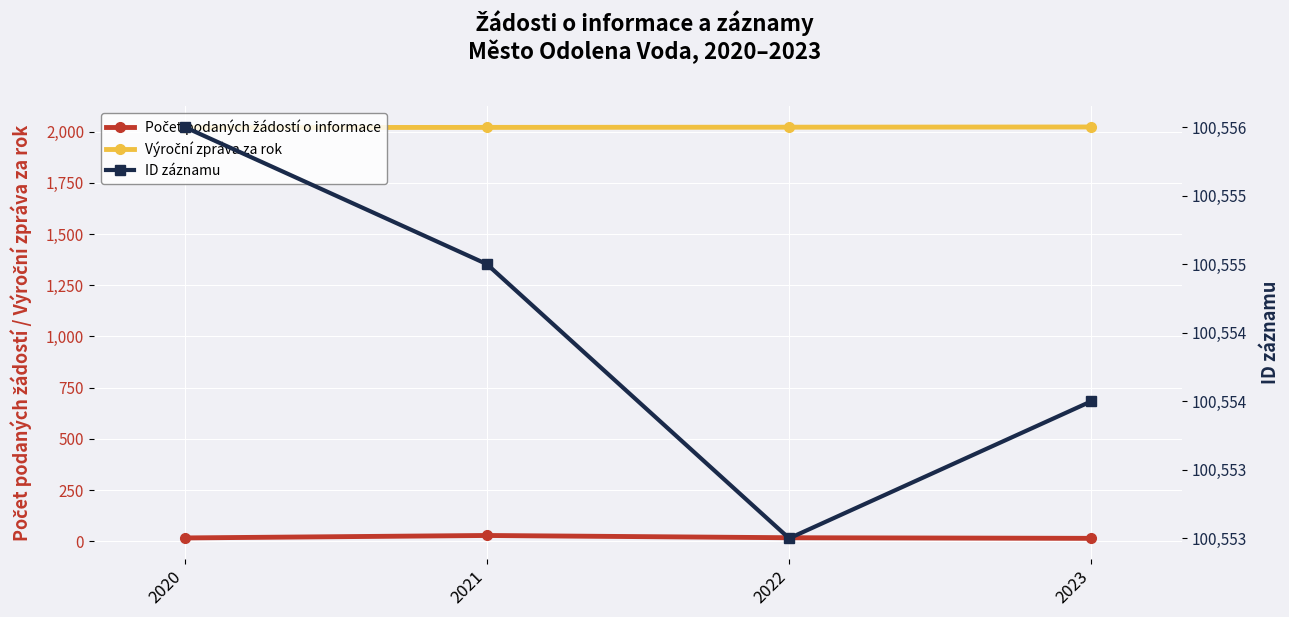

How many data points does each series have?

4